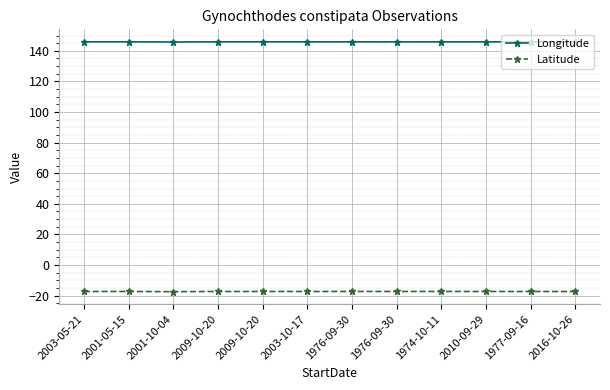

What are all the series names shown in the legend?

Longitude, Latitude